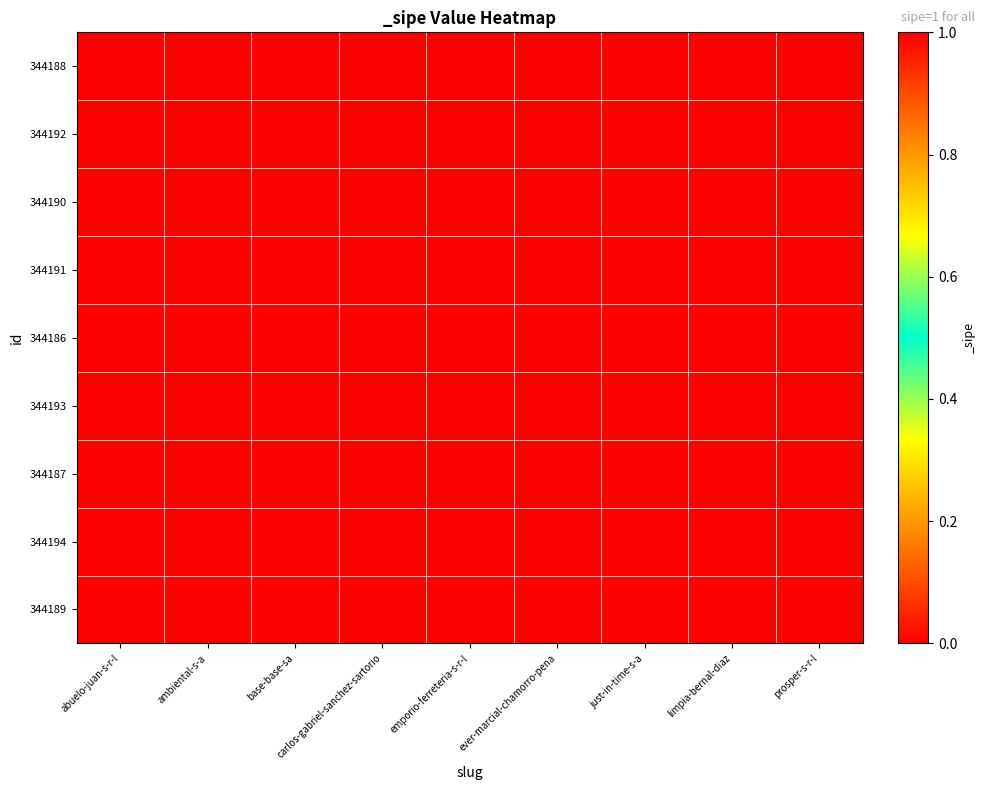

Which series has the largest range (max minus min)?

344188